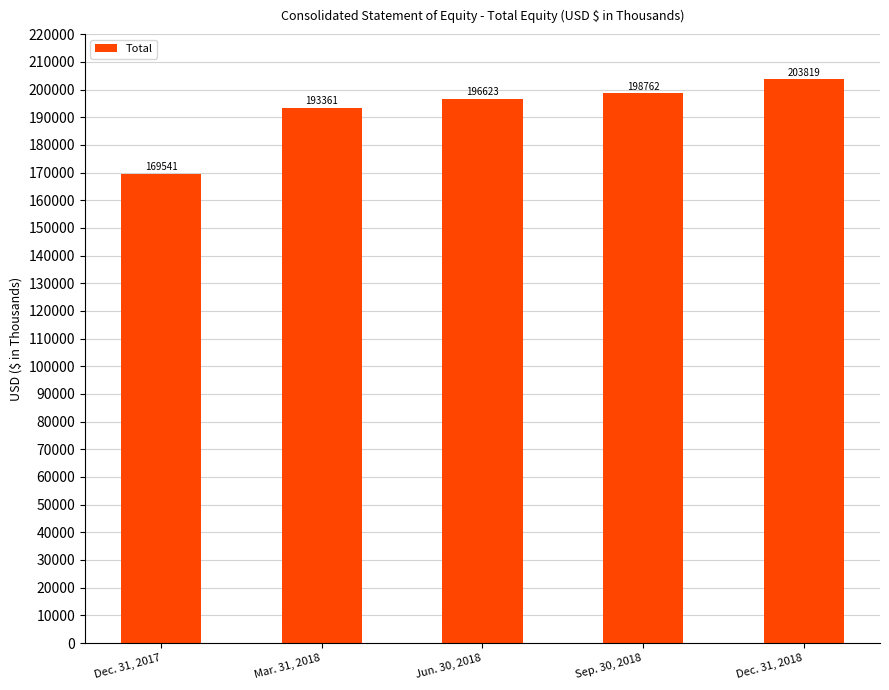

What is the value of the 1st bar from the left?

169541